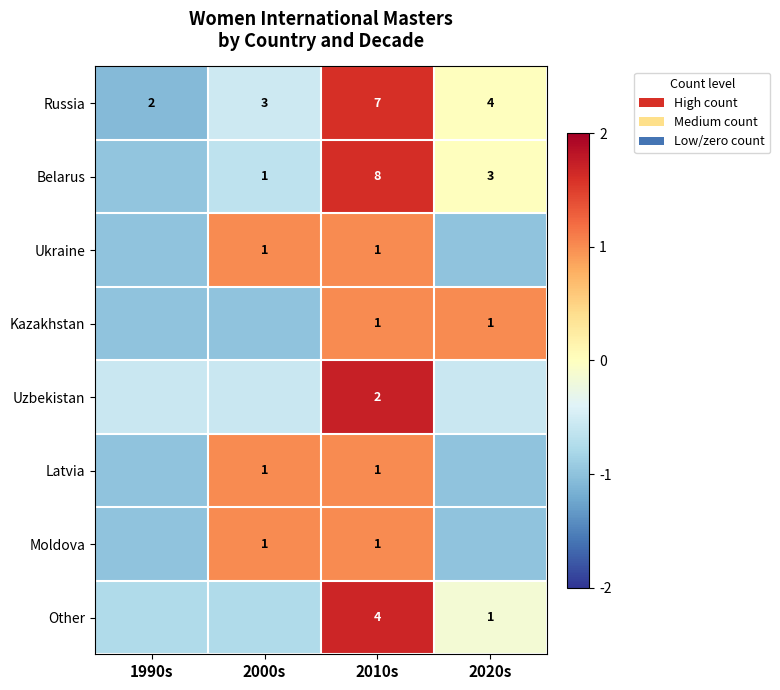

How many data points in Russia are less than 4?

2